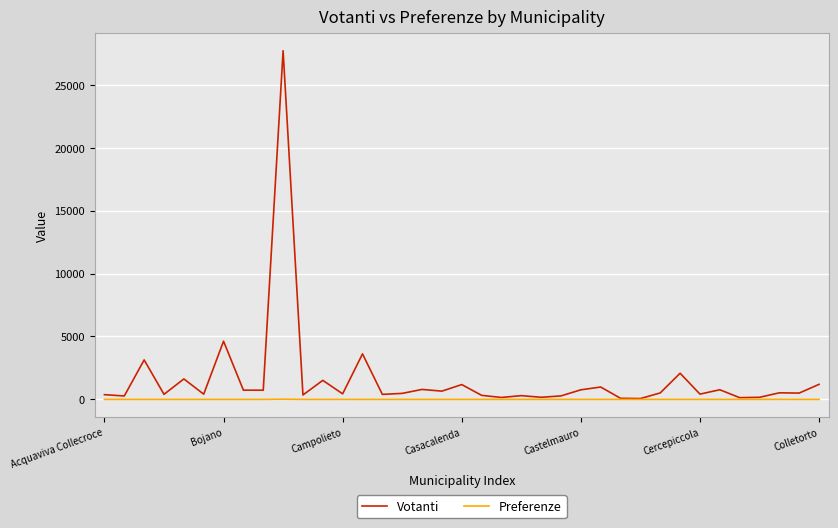

What is the maximum value shown in the chart?

27707